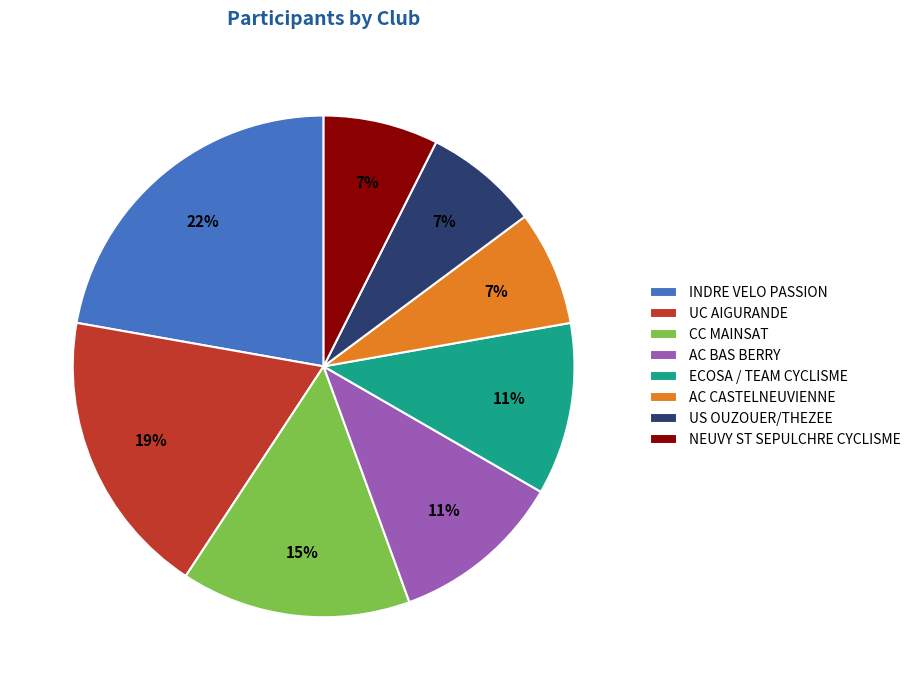

The US OUZOUER/THEZEE slice represents 1% of the pie. True or false?

False